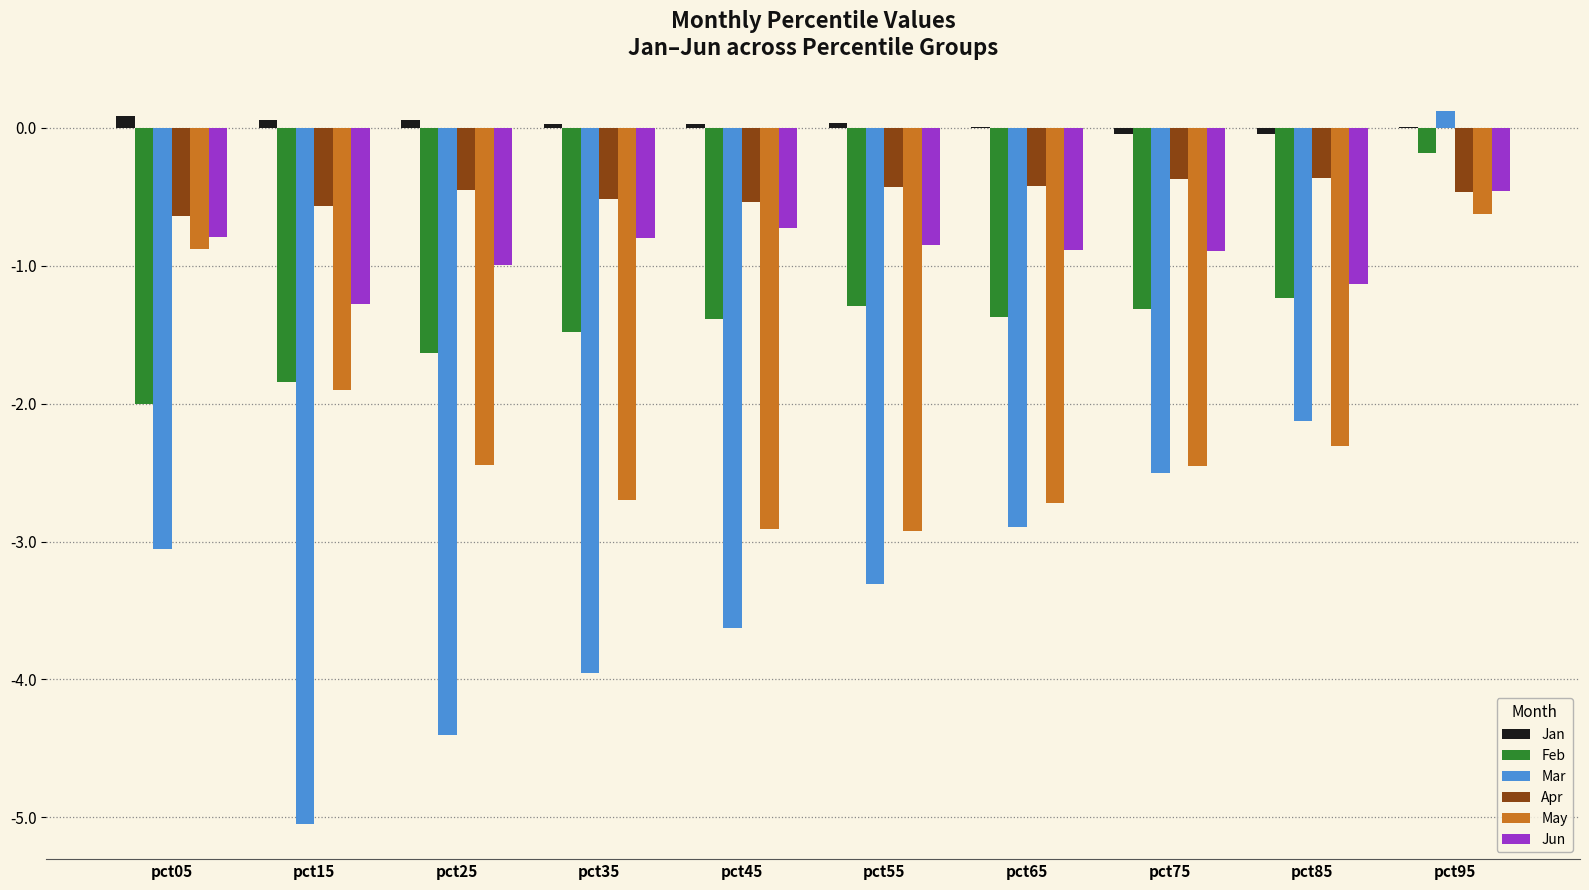

What is the highest value of the Jun series?

-0.5